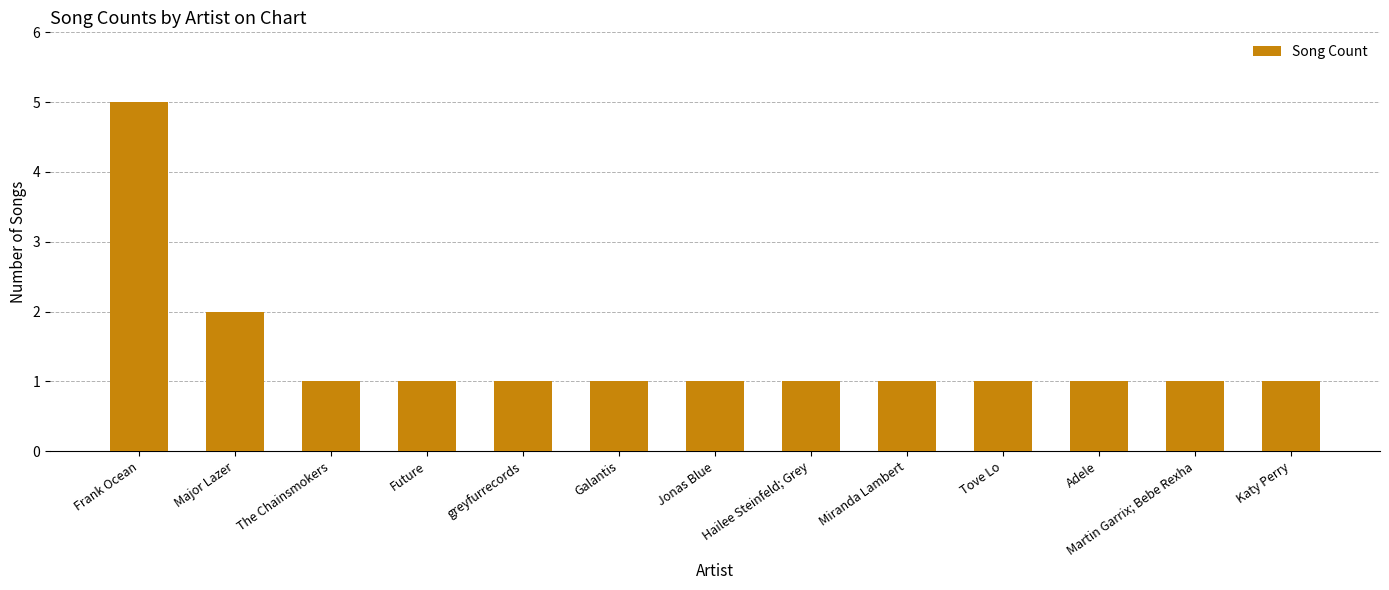

Which label corresponds to the largest value in the chart?

Frank Ocean